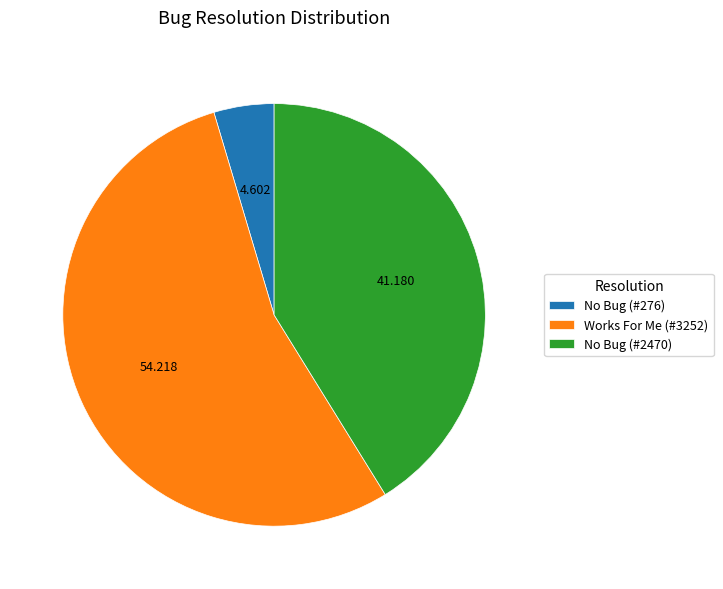

Combined, do No Bug (#276) and Works For Me (#3252) account for over 50%?

Yes